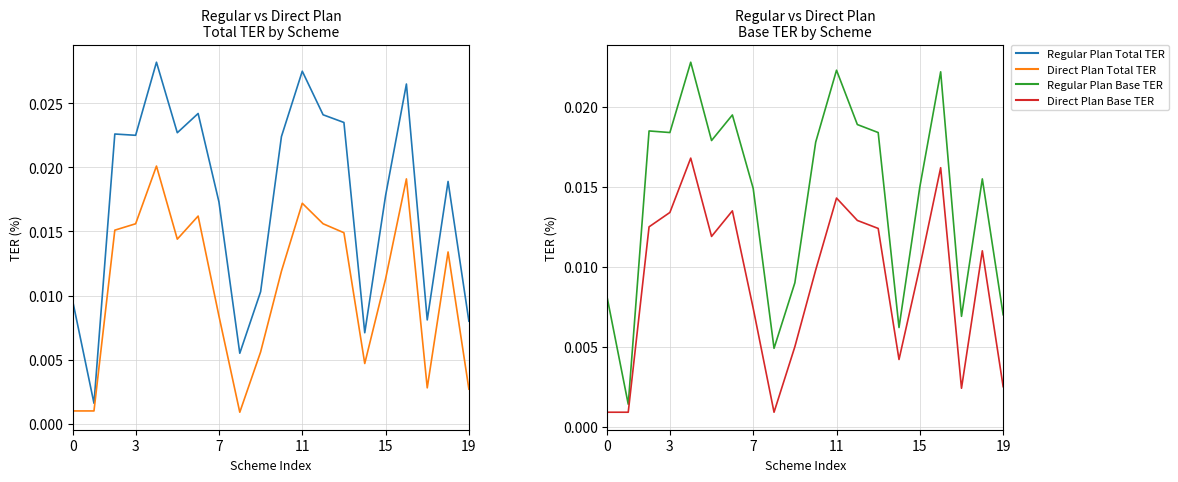

What is the label of the 2nd point from the right?

18